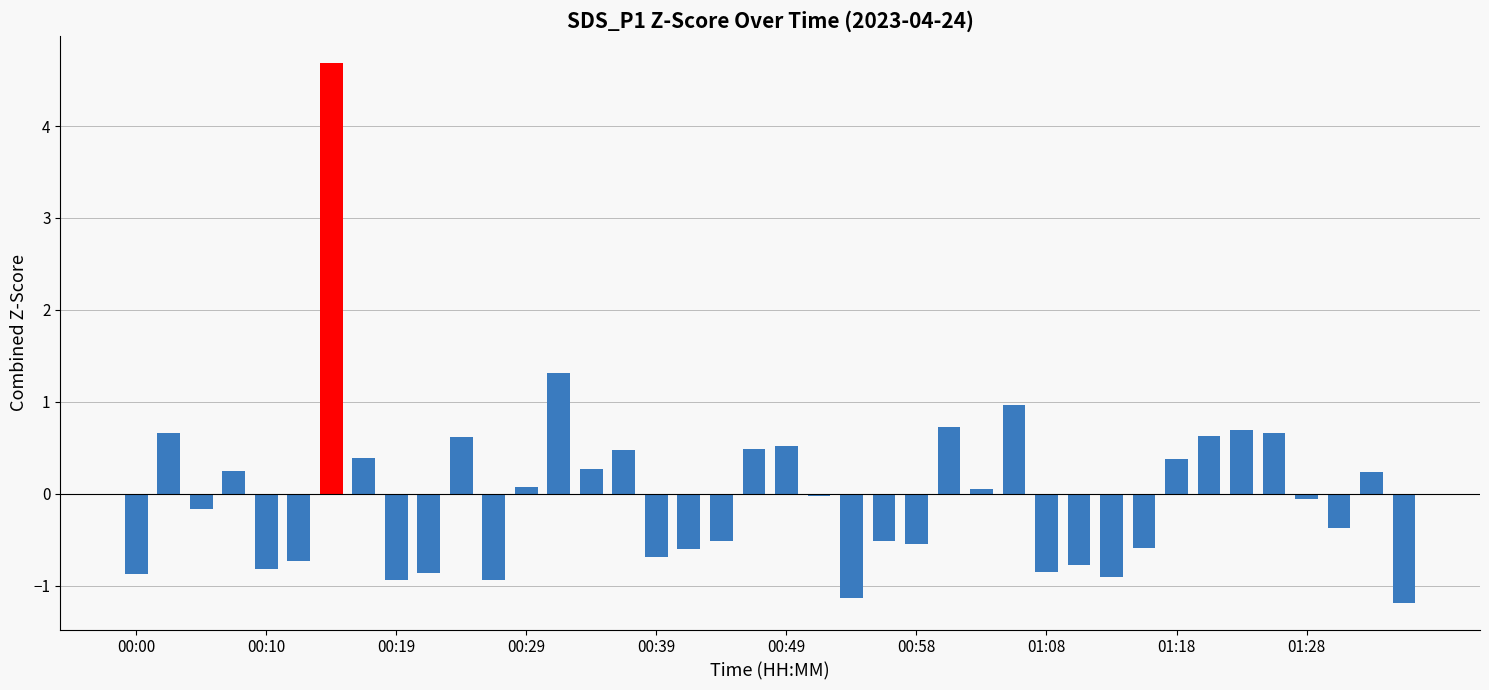

What is the value of the 34th bar from the left?

0.6